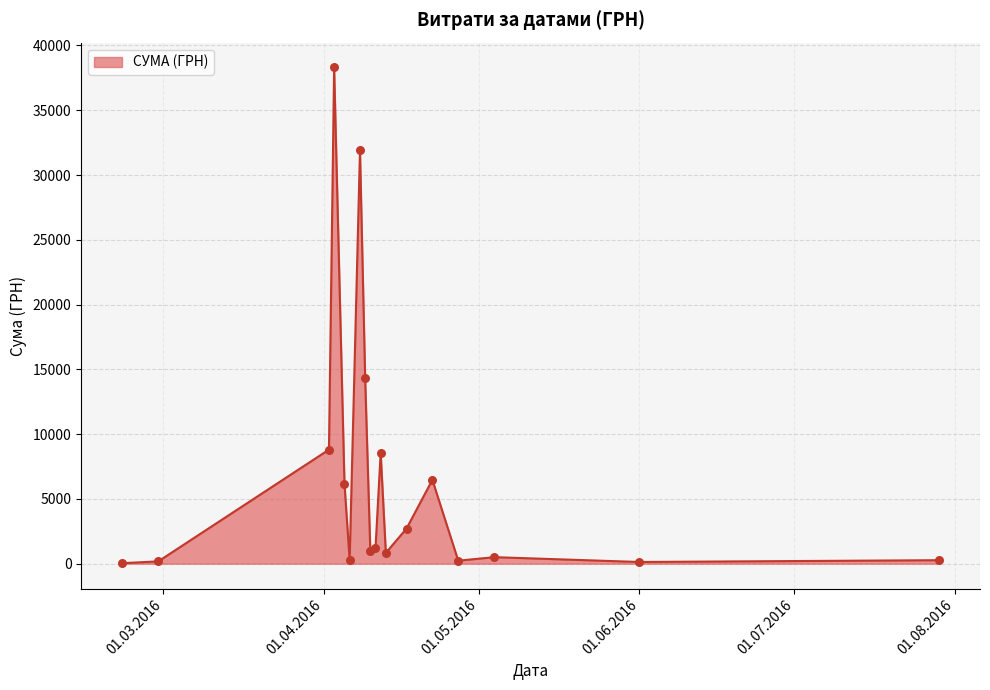

What is the difference between the maximum and minimum values?

38264.5